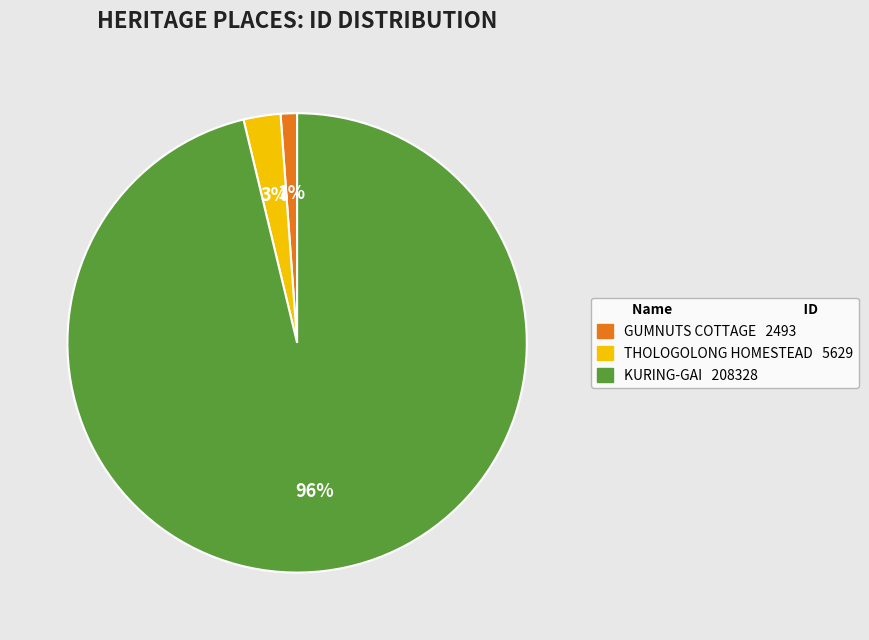

How many slices are in this pie chart?

3